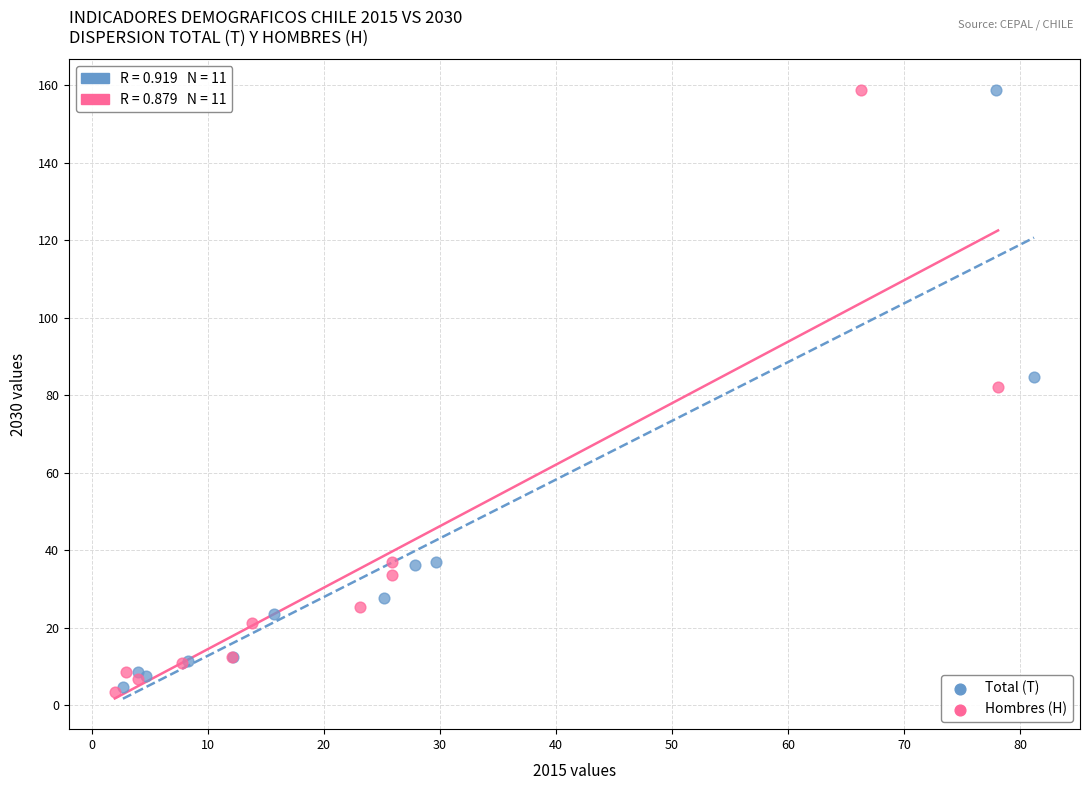

Which series has the widest spread of Y values?

Hombres (H)